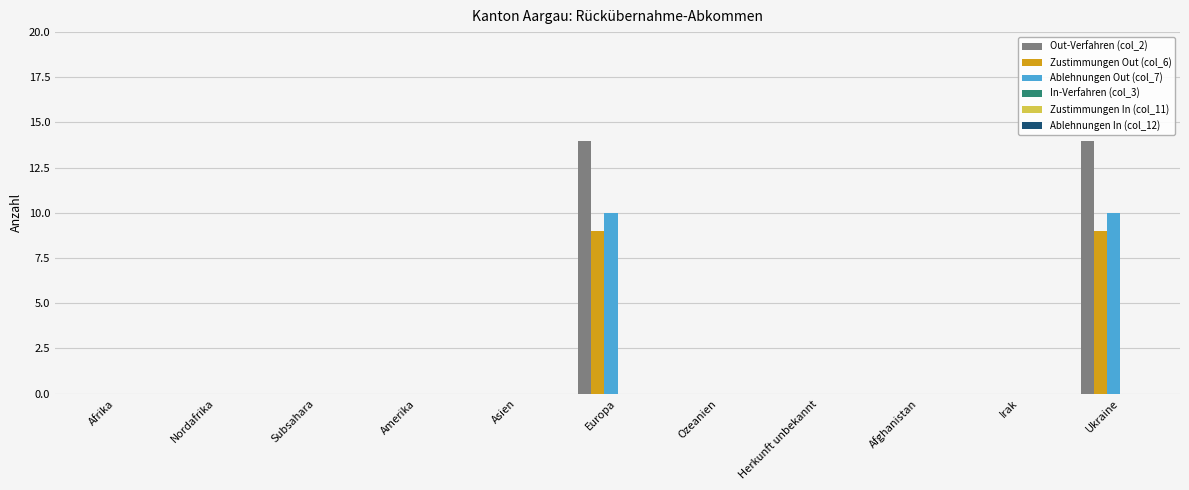

What value does the Zustimmungen Out (col_6) series have at Europa?

9